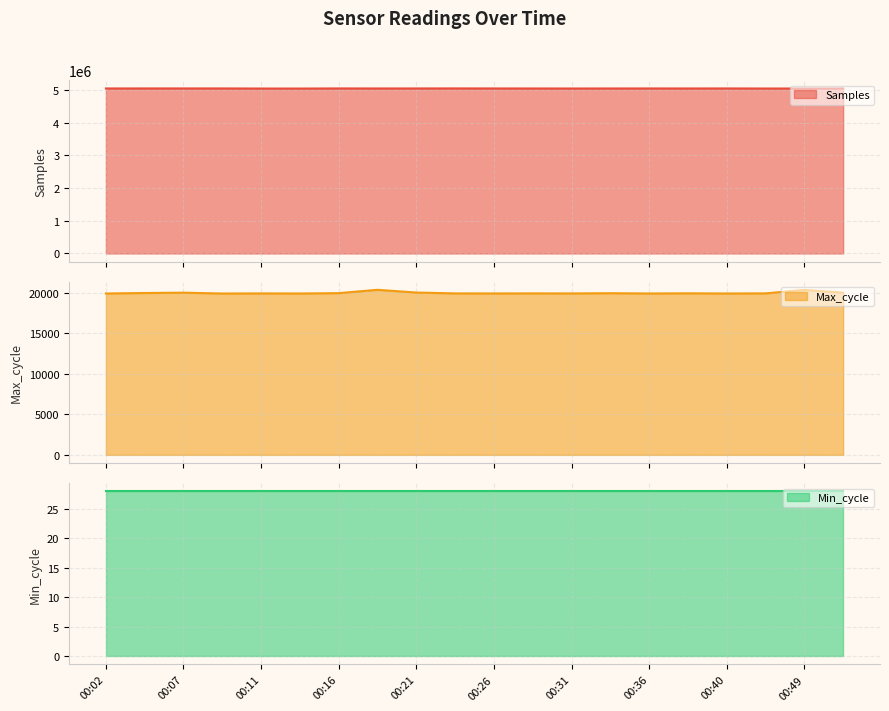

In Max_cycle line, how many points are lower than both neighbors (excluding endpoints)?

6